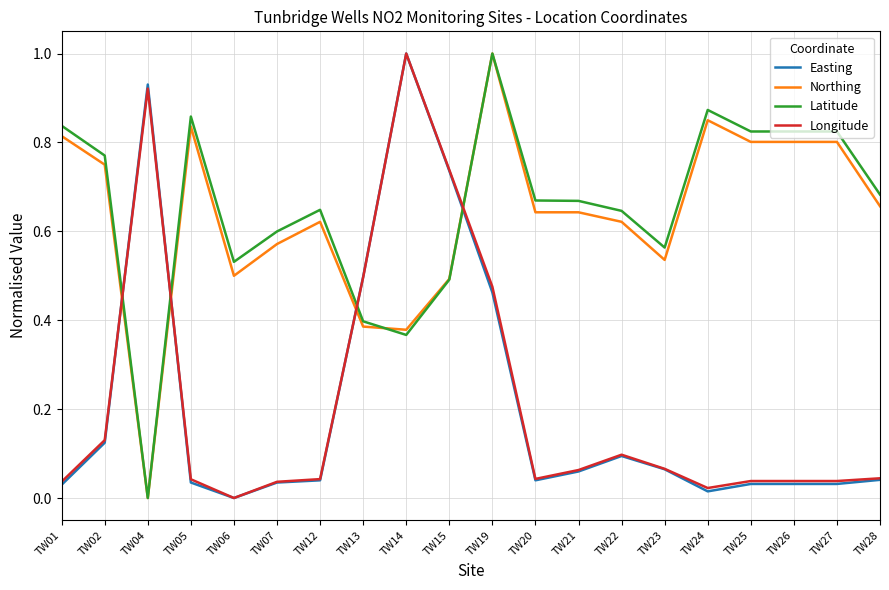

True or false: Northing has a value of 0.5 at TW06.

True